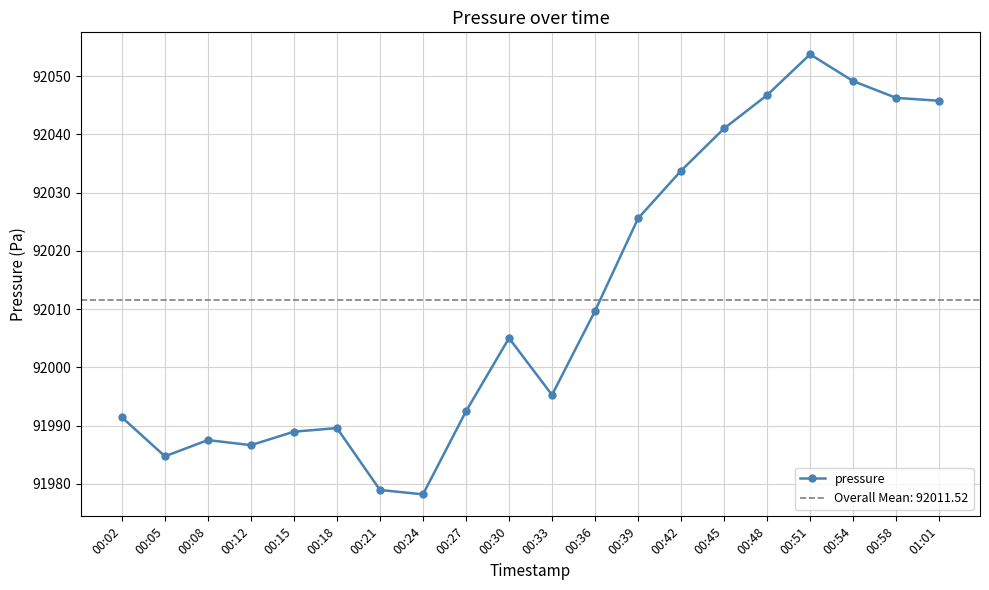

List the labels in order of value, smallest first.

00:24, 00:21, 00:05, 00:12, 00:08, 00:15, 00:18, 00:02, 00:27, 00:33, 00:30, 00:36, 00:39, 00:42, 00:45, 01:01, 00:58, 00:48, 00:54, 00:51